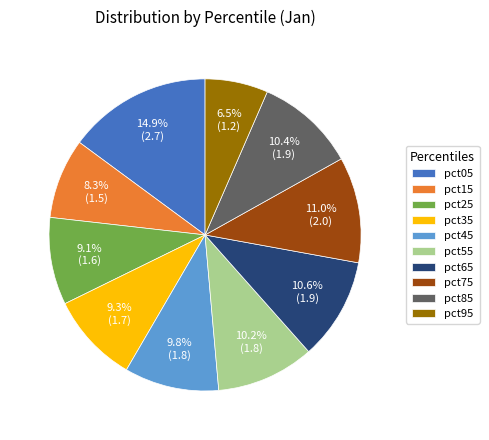

What percentage is the pct55 slice, to the nearest percent?

10%